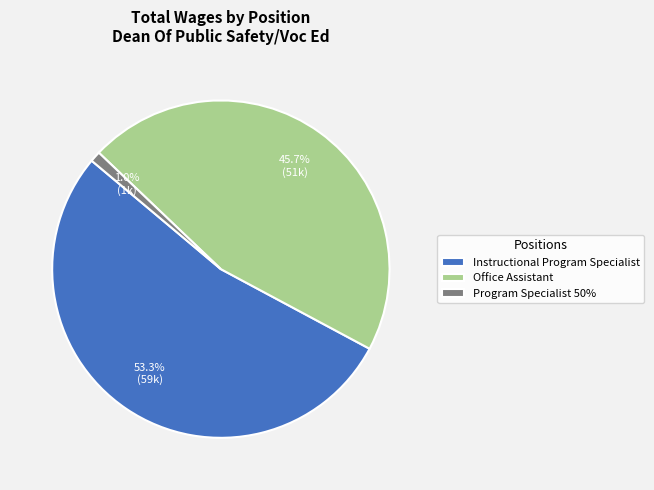

Rank the categories by value from highest to lowest.

Instructional Program Specialist, Office Assistant, Program Specialist 50%